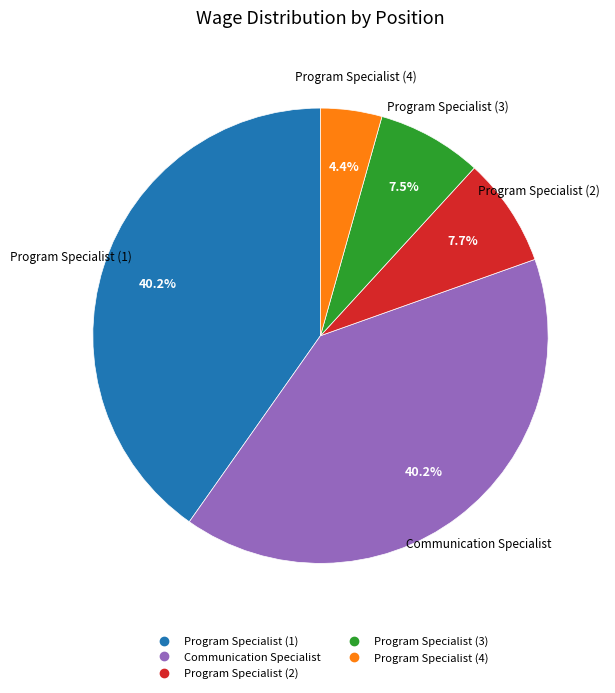

Does any single category account for the majority?

No